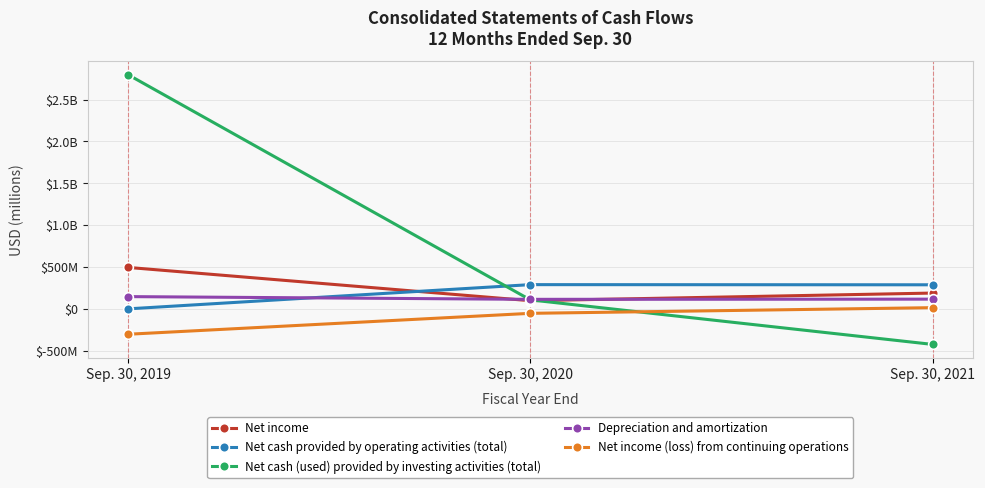

Reading left to right, list all the values displayed in this chart.

Net income: 495800000	98500000	189600000
Net cash provided by operating activities (total): 1100000	290300000	288400000
Net cash (used) provided by investing activities (total): 2797600000	108300000	-423500000
Depreciation and amortization: 147300000	114700000	117000000
Net income (loss) from continuing operations: -302200000	-52400000	15300000